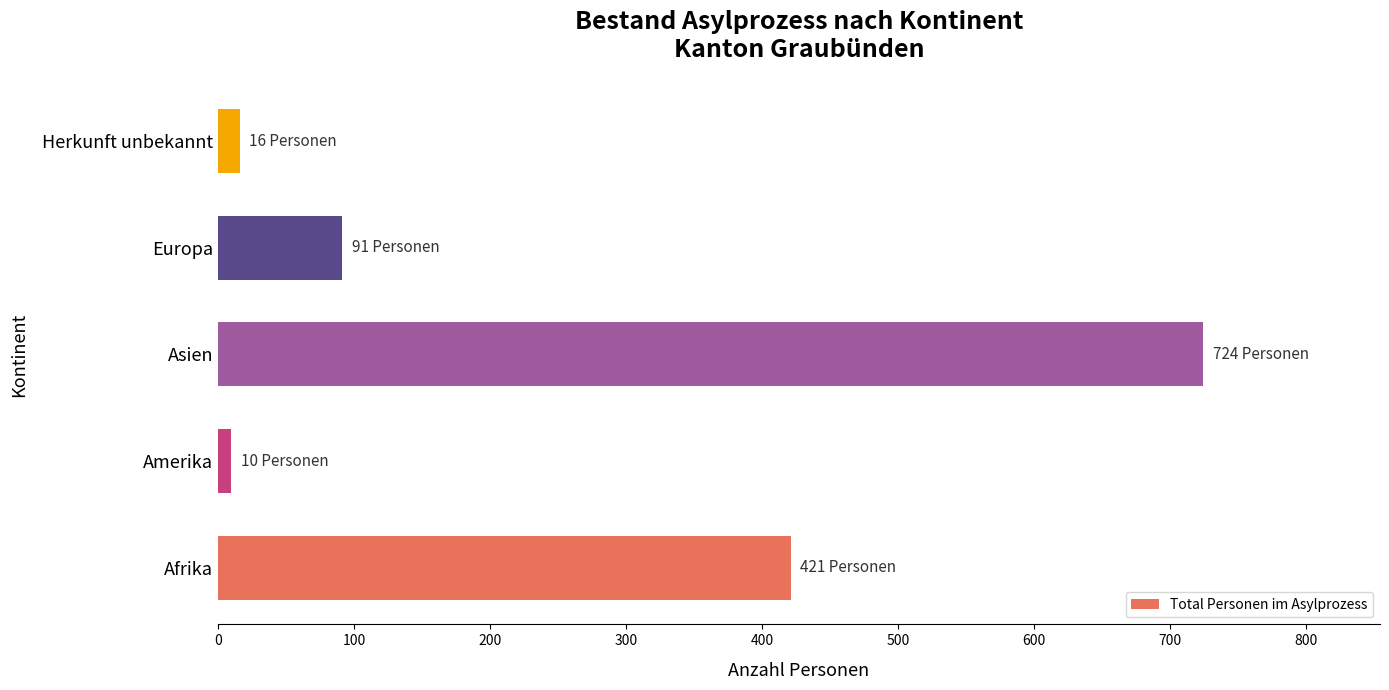

Is it true that the value at Afrika is 141?

False